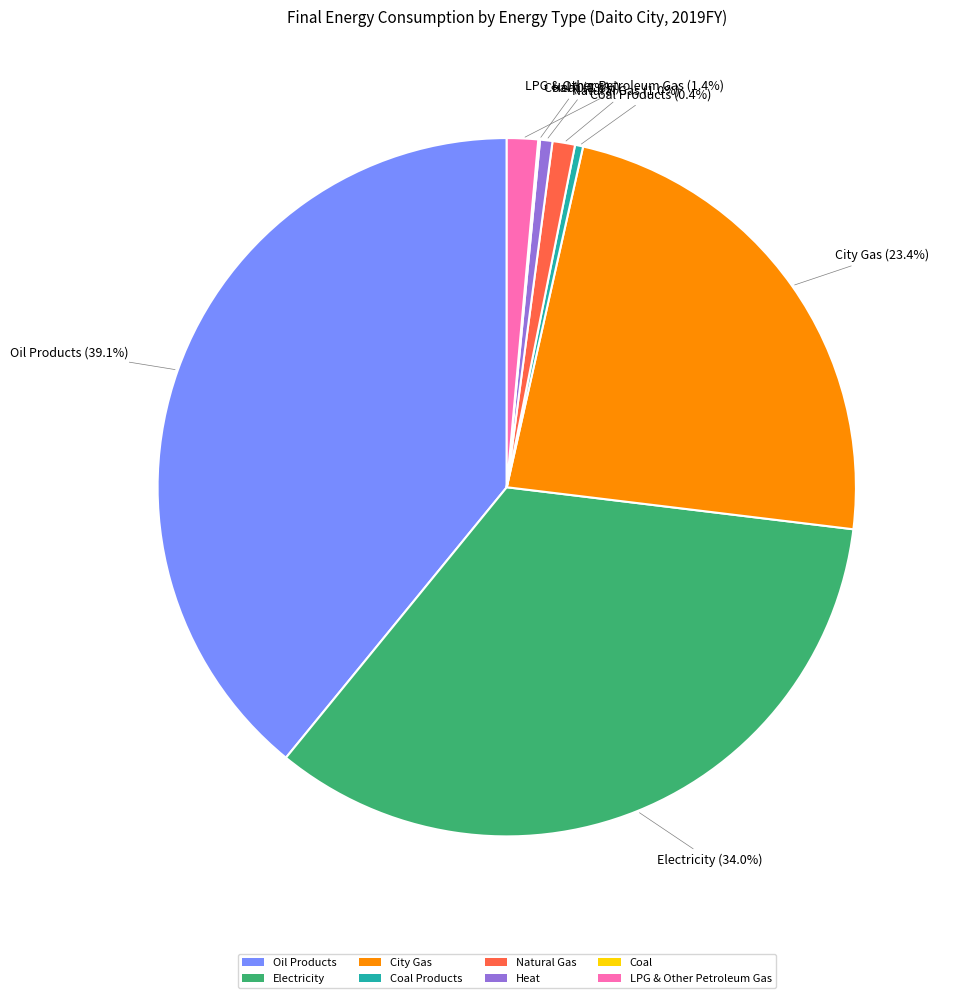

Do LPG & Other Petroleum Gas and Natural Gas together represent more than half of the pie?

No